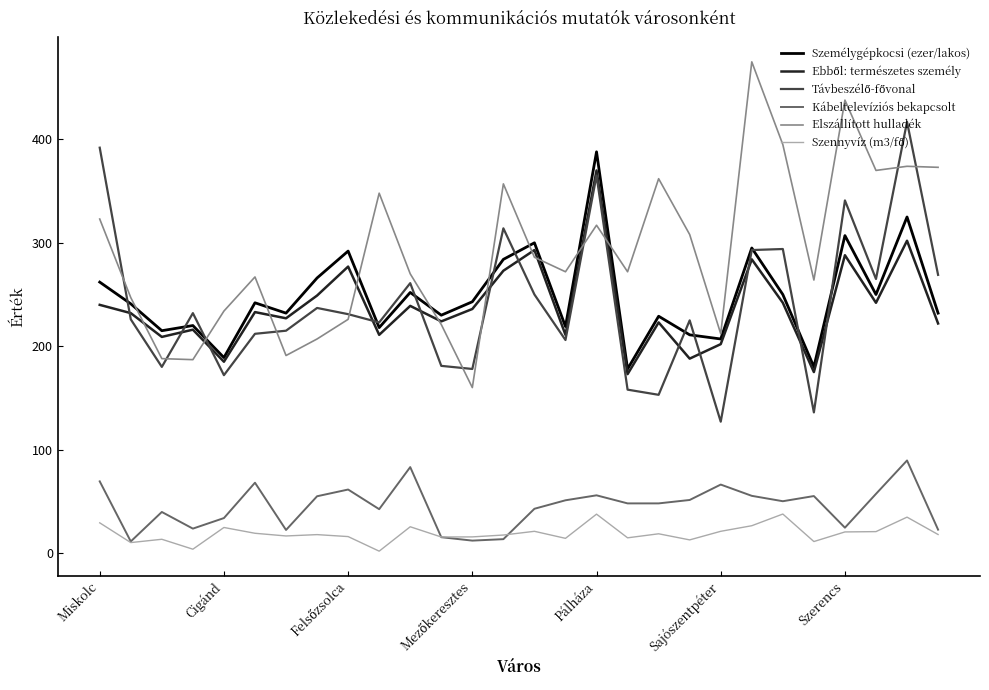

Which series has the largest total across all categories?

Elszállított hulladék